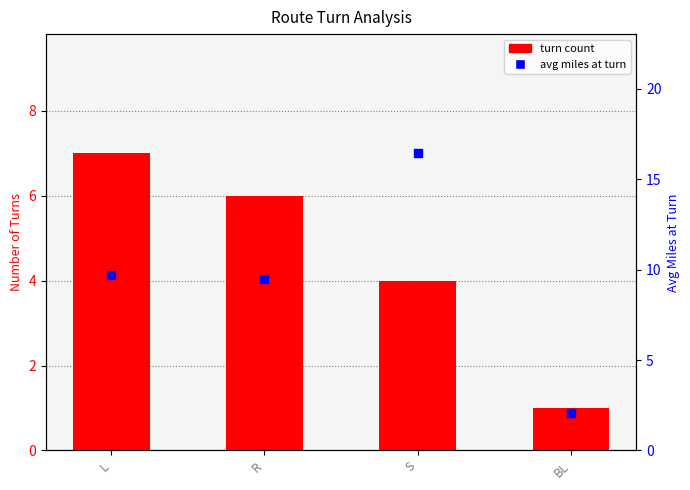

At which category is the sum across all series the highest?

S